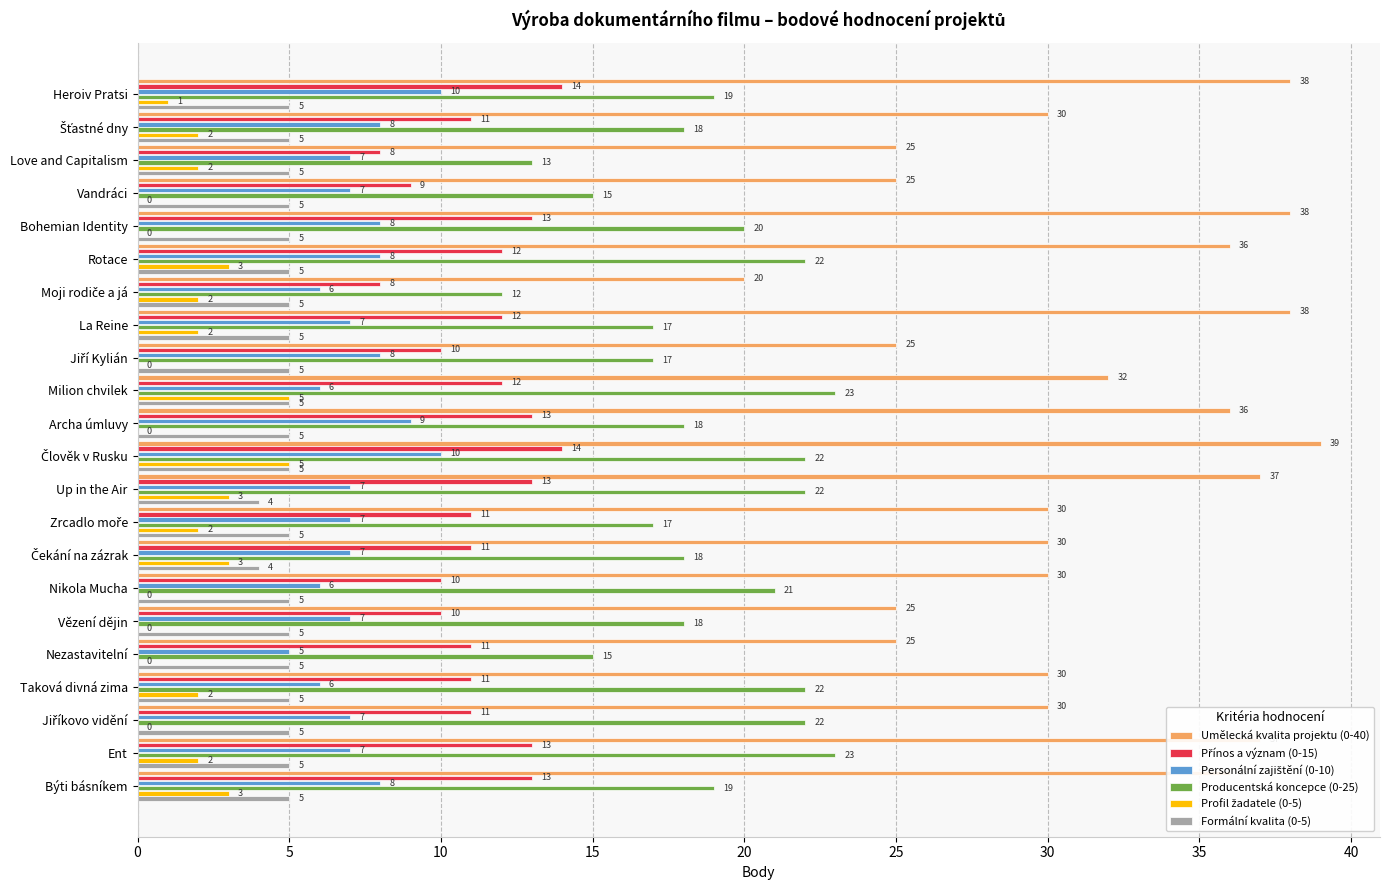

True or false: Producentská koncepce (0-25) has a value of 19 at Býti básníkem.

True